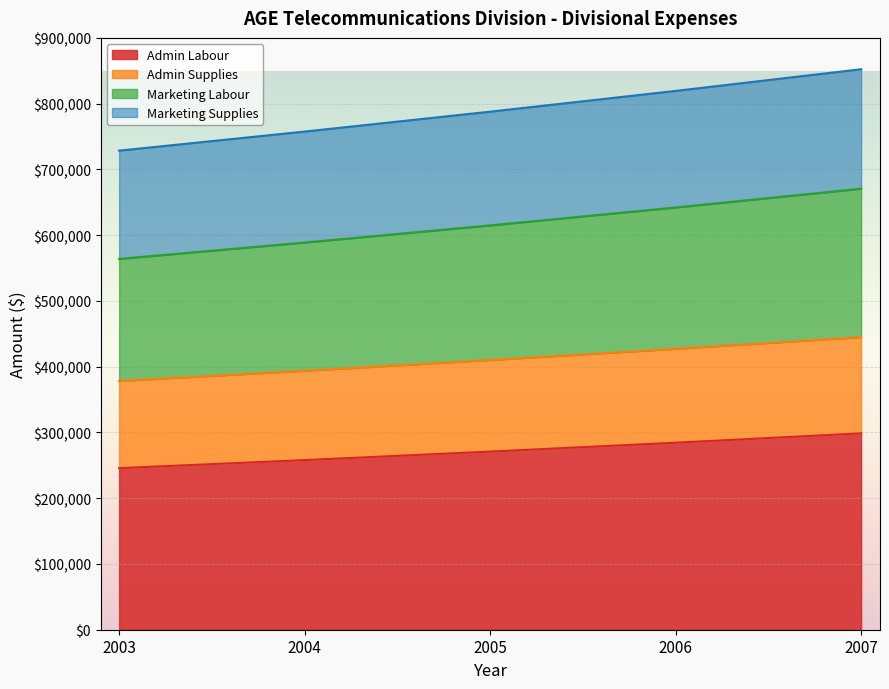

What is the minimum value shown in the chart?

245700